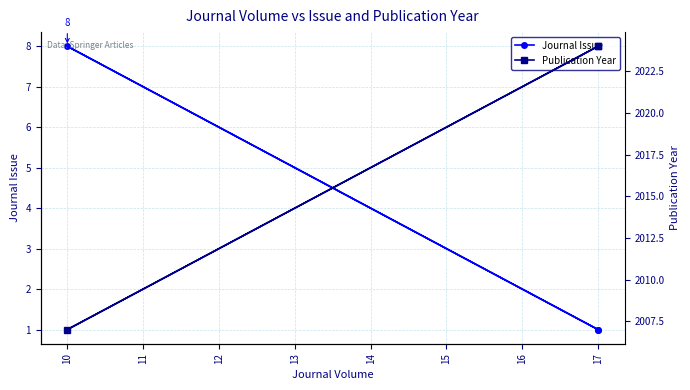

What is the minimum value for Publication Year?

2007